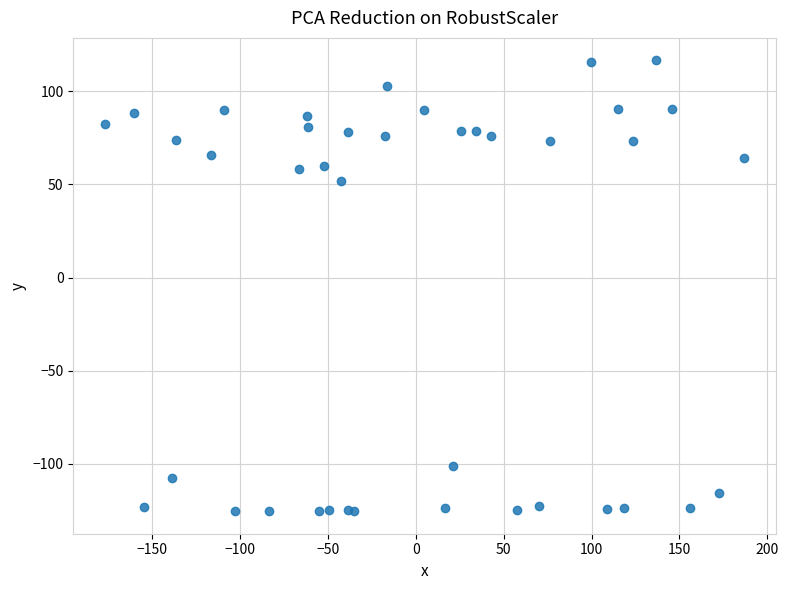

What Y value in the scatter plot is closest to -4?

51.6